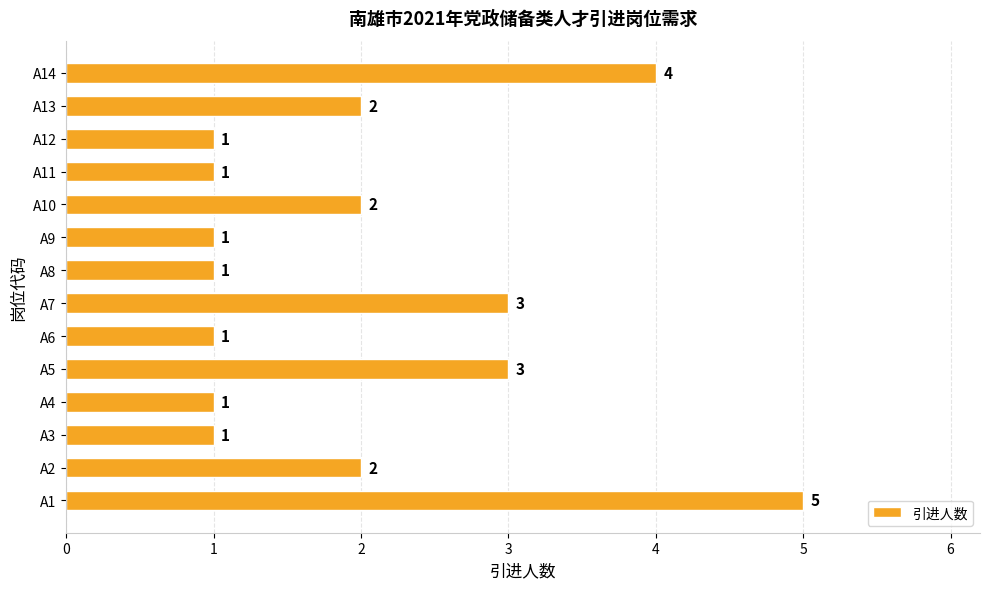

Does the chart contain stacked bars?

No